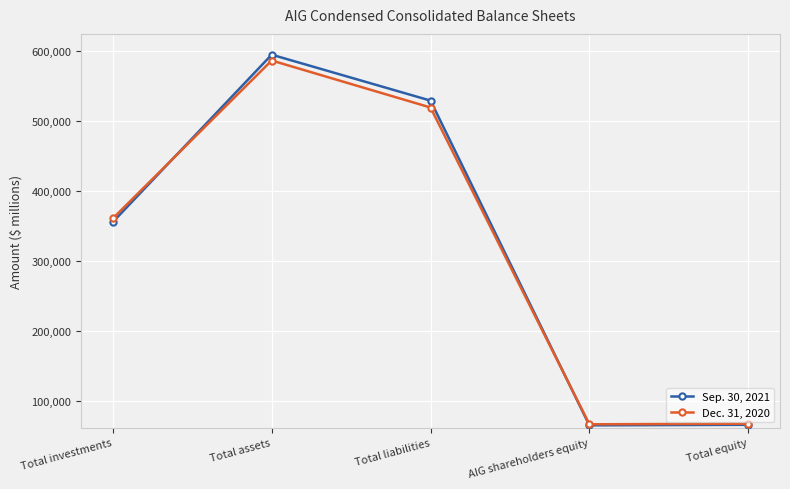

Is it true that Sep. 30, 2021 equals 529141 at Total liabilities?

True